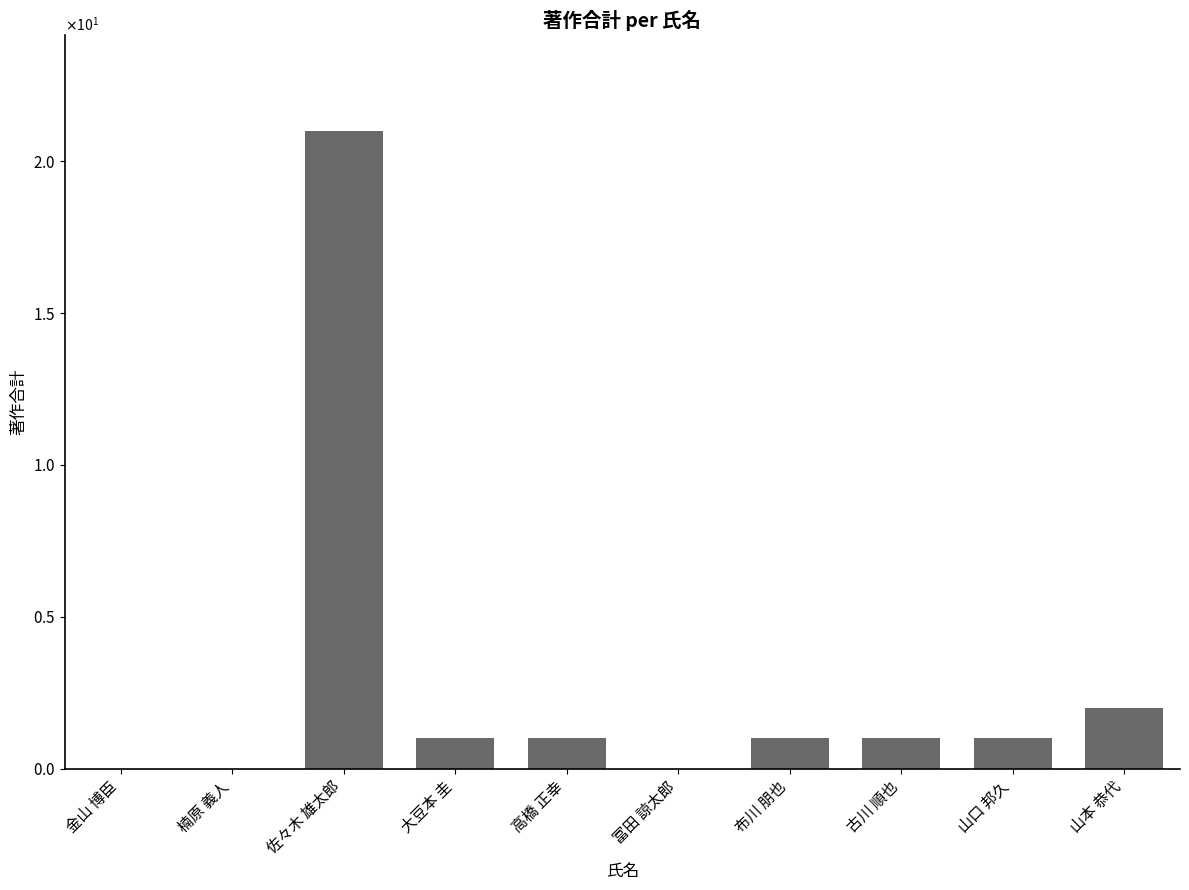

What is the value of the 10th bar from the left?

2